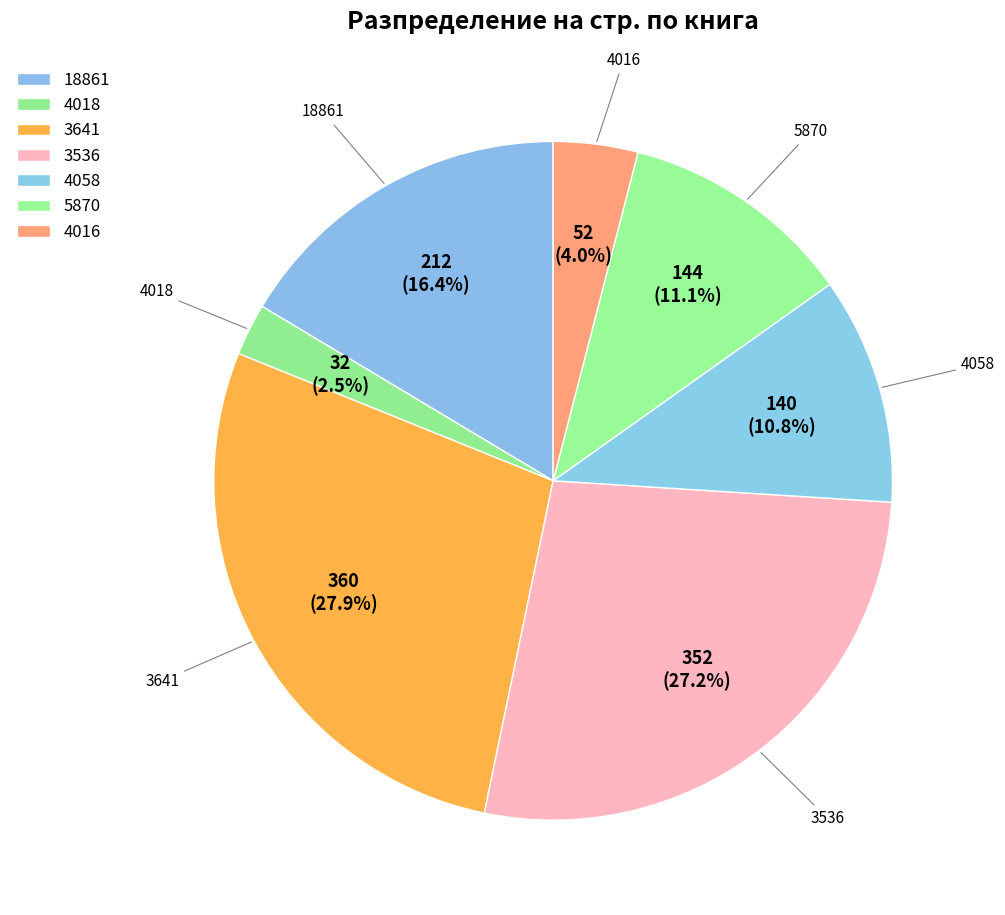

What percentage is the 4016 slice, to the nearest percent?

4%